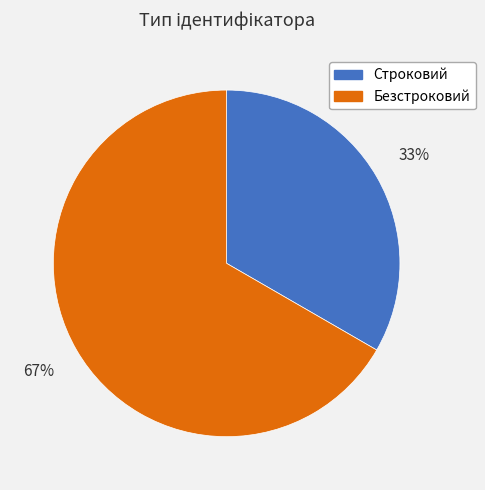

To the nearest percent, what is the combined percentage of Строковий and Безстроковий?

100%